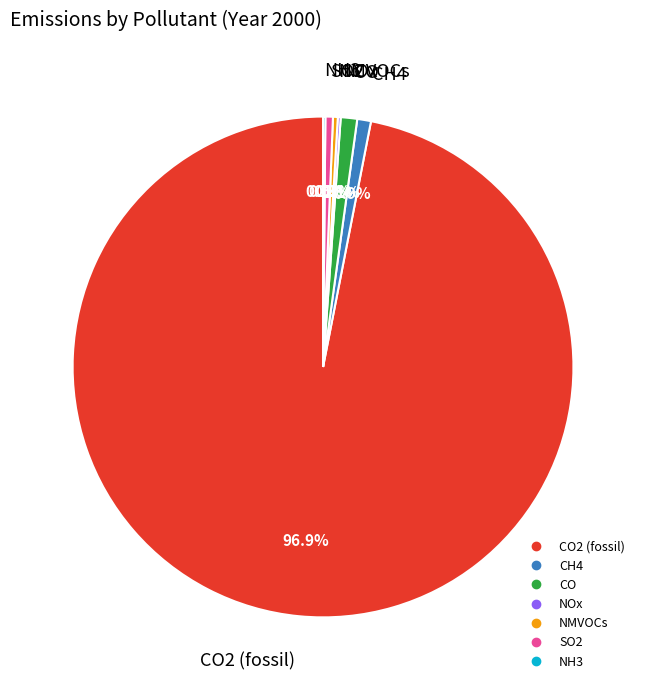

Is there any slice that represents more than half of the pie?

Yes